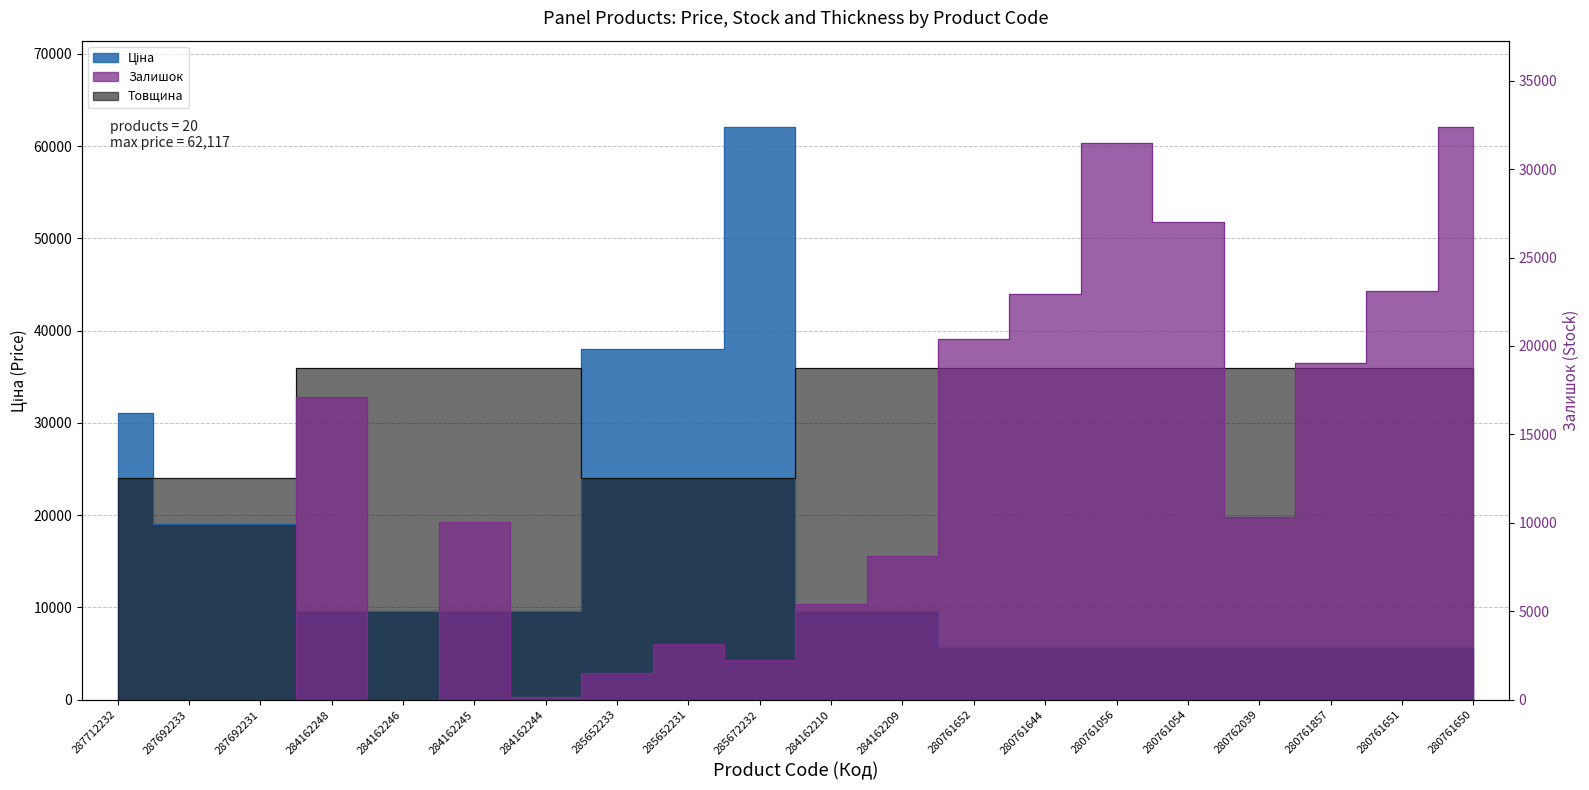

At how many categories does at least one series exceed 1383?

20